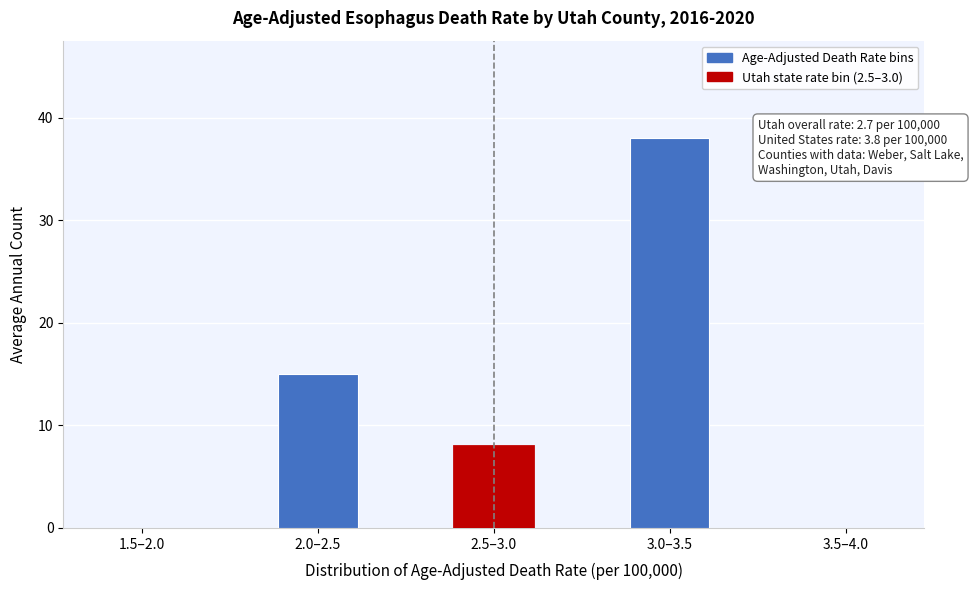

Reading right to left, list all the values displayed in this chart.

3.5–4.0=0	3.0–3.5=38	2.5–3.0=8	2.0–2.5=15	1.5–2.0=0